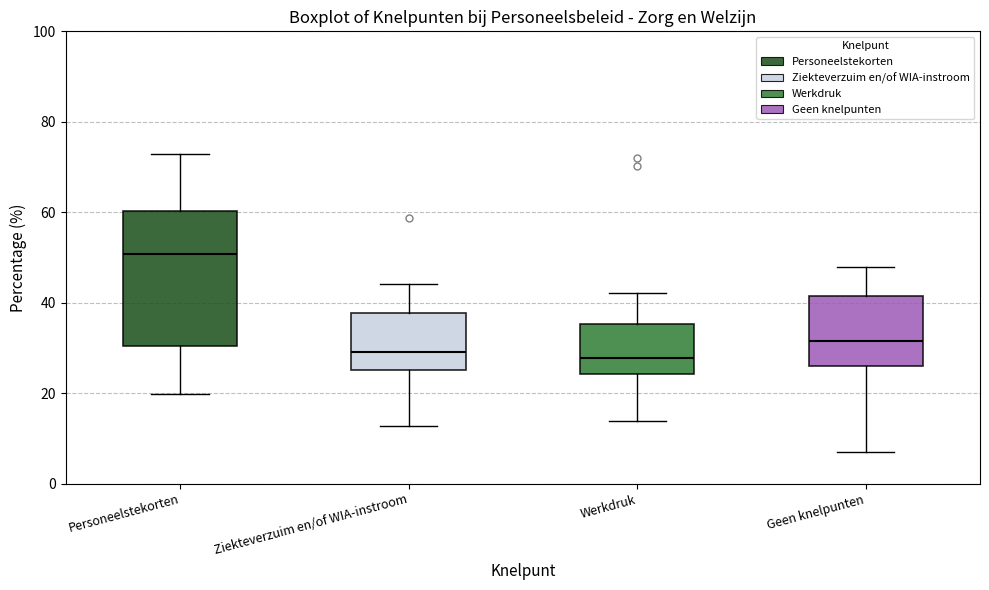

Reading left to right, read every box against the y-axis: the position of its median line, the range the box covers, and the ends of its whiskers. The values are not printed on the chart, so give them approximately, as read against the axis.

Personeelstekorten: median 50, box 30 to 60, whiskers 20 to 72
Ziekteverzuim en/of WIA-instroom: median 30, box 26 to 38, whiskers 12 to 44
Werkdruk: median 28, box 24 to 36, whiskers 14 to 42
Geen knelpunten: median 32, box 26 to 42, whiskers 8 to 48